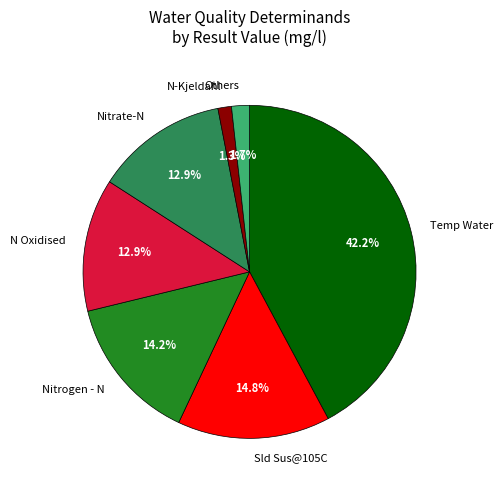

How many segments does this pie chart have?

7